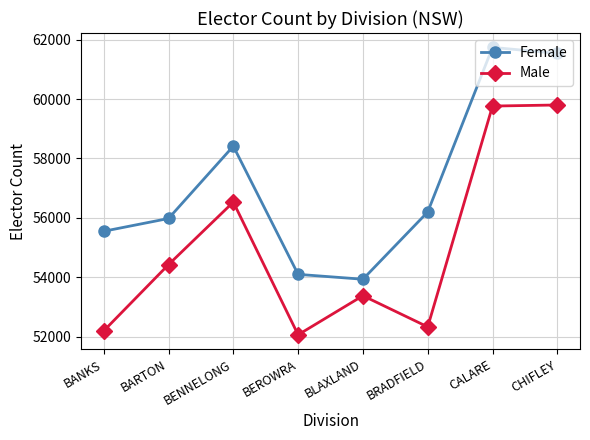

What value does the Male series have at BANKS, to the nearest 50?

52200